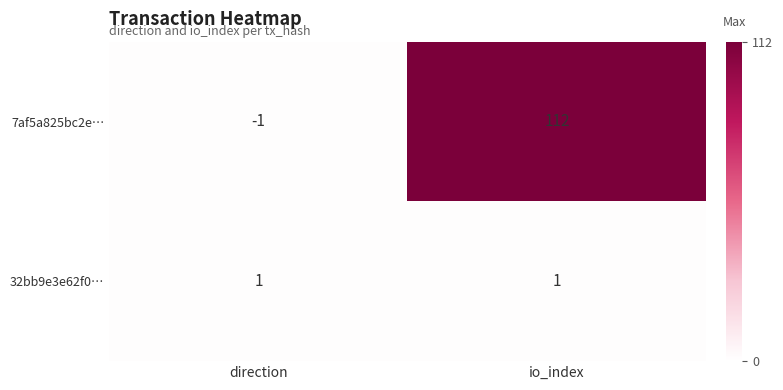

Between direction and io_index, which series saw the biggest shift?

7af5a825bc2e…